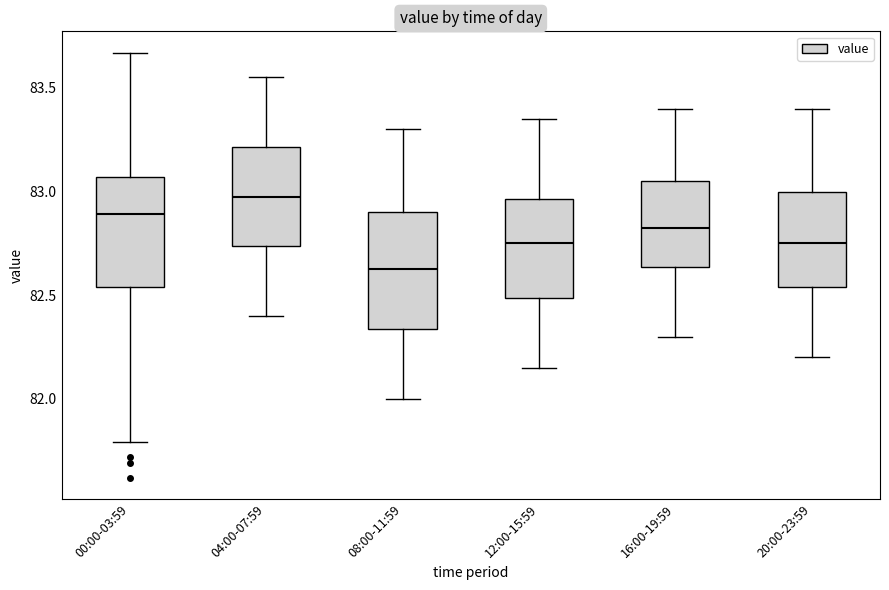

Where does the upper whisker of the box for 08:00-11:59 end on the y-axis? The values are not printed on the chart, so give them approximately, as read against the axis.

83.30